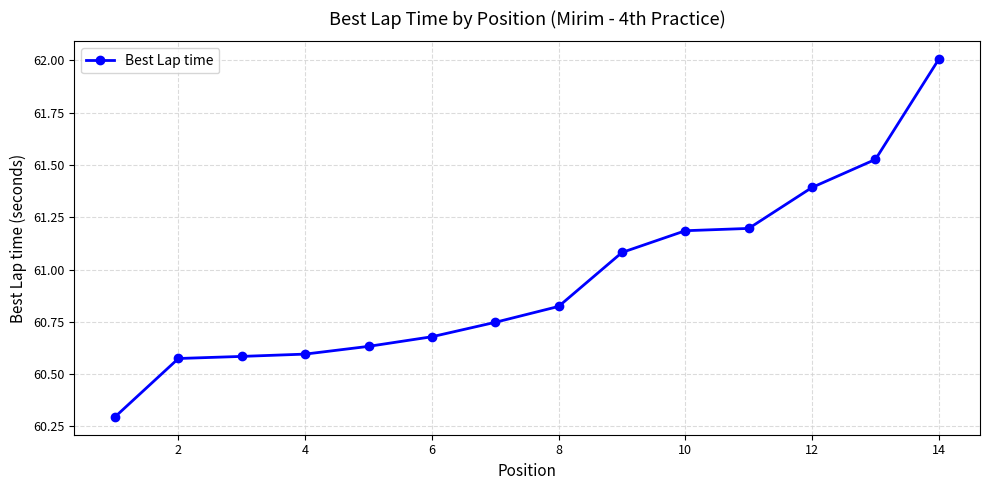

What is the value of the 14th point from the left?

62.0